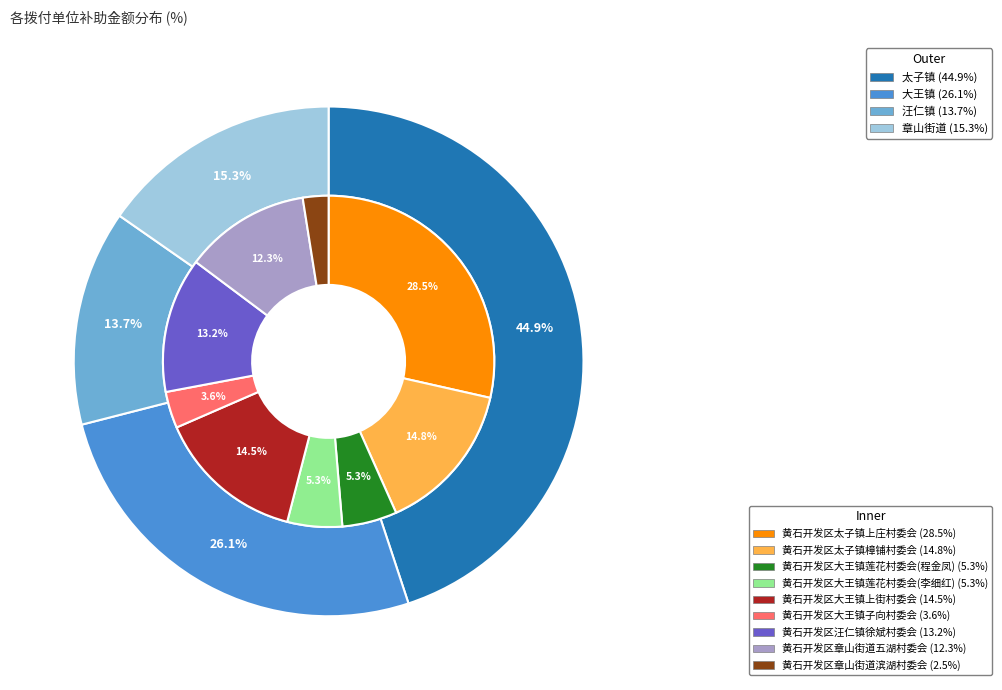

Does any single category account for the majority?

No